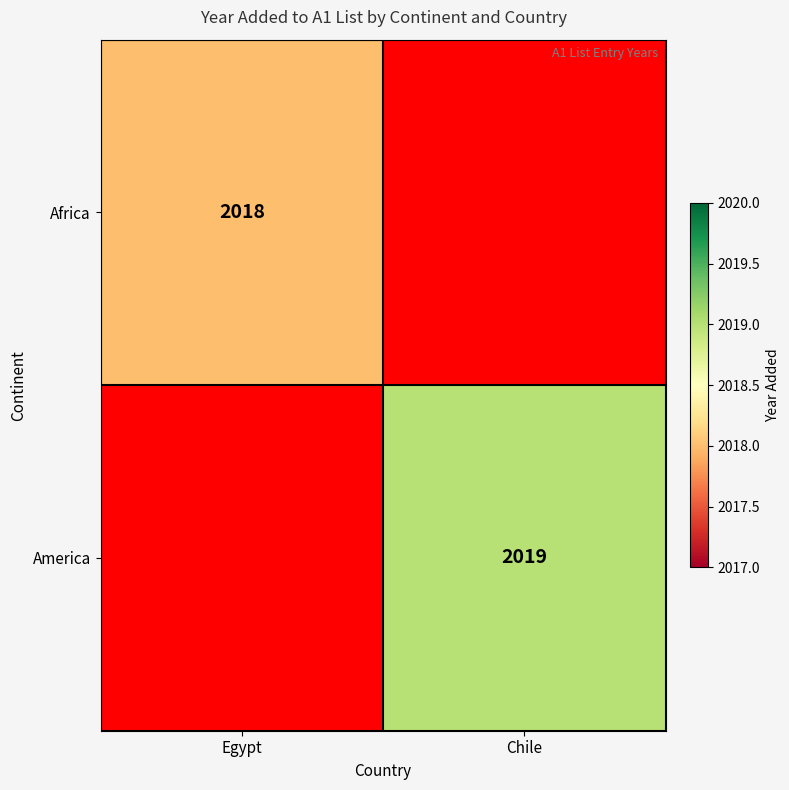

Is the value of Africa at Egypt greater than the value of America at Chile?

No